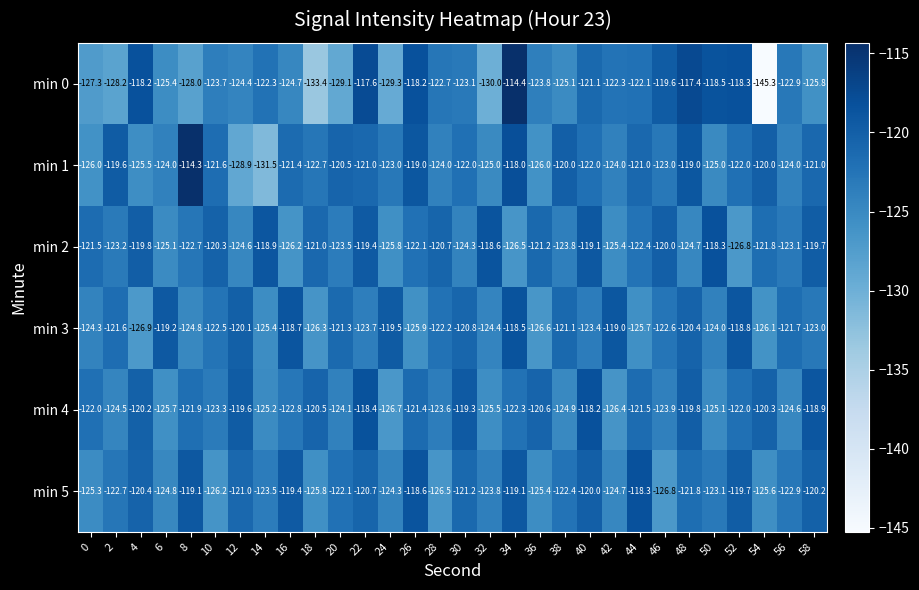

At how many categories does at least one series exceed -126?

30